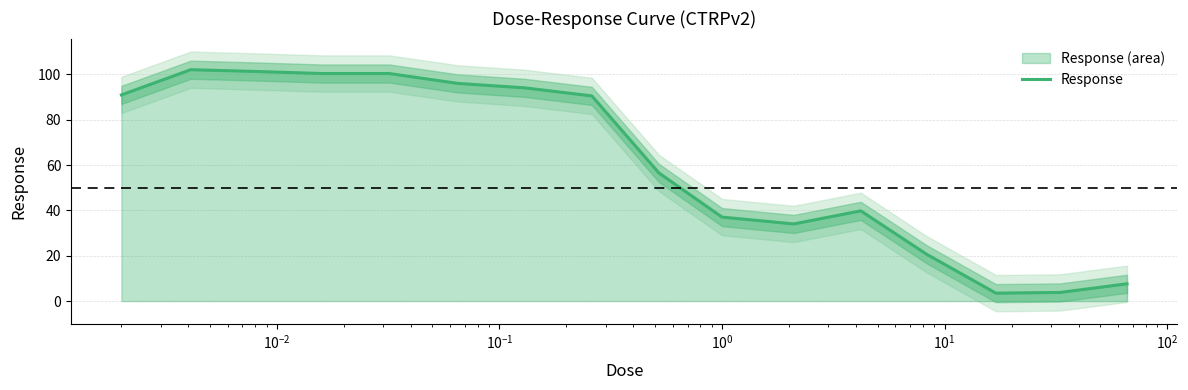

What is the lowest value of the Response series?

3.5